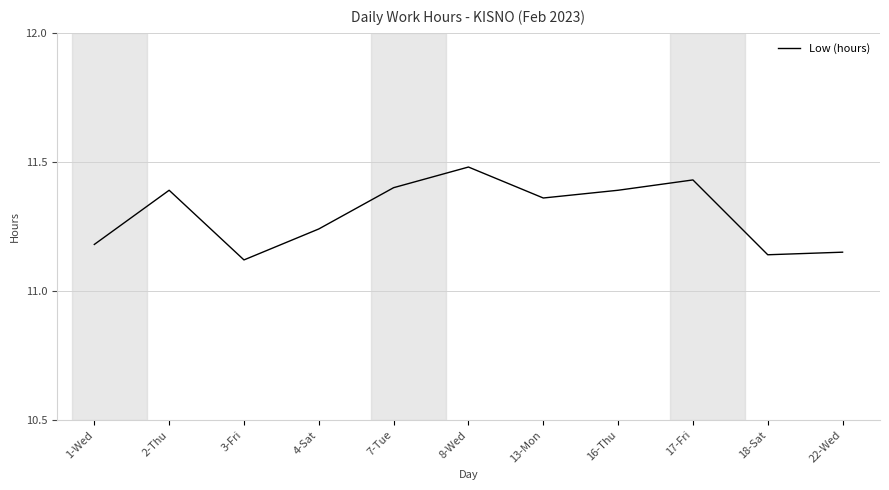

At which category does the chart reach its peak across all series?

8-Wed